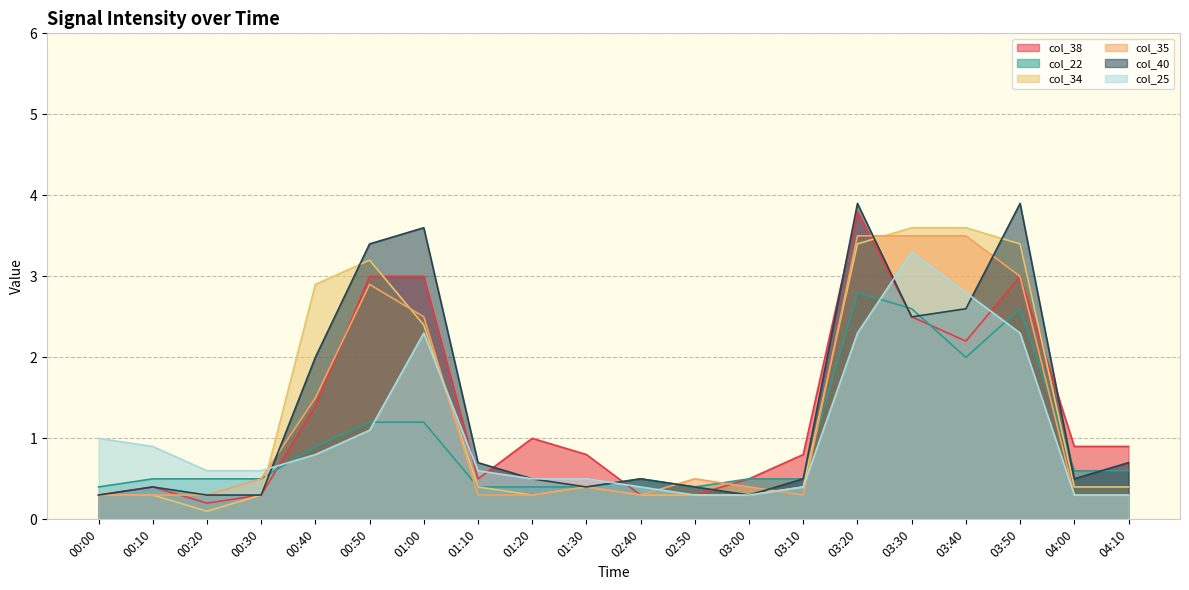

Reading right to left, what are all the values shown in this chart?

col_38: 0.9	0.9	3.0	2.2	2.5	3.8	0.8	0.5	0.3	0.3	0.8	1.0	0.5	3.0	3.0	1.4	0.3	0.2	0.4	0.3
col_22: 0.6	0.6	2.6	2.0	2.6	2.8	0.5	0.5	0.4	0.5	0.4	0.4	0.4	1.2	1.2	0.9	0.5	0.5	0.5	0.4
col_34: 0.4	0.4	3.4	3.6	3.6	3.4	0.4	0.3	0.3	0.3	0.4	0.3	0.4	2.4	3.2	2.9	0.3	0.1	0.3	0.3
col_35: 0.3	0.3	3.0	3.5	3.5	3.5	0.3	0.4	0.5	0.3	0.4	0.3	0.3	2.5	2.9	1.5	0.5	0.3	0.3	0.3
col_40: 0.7	0.5	3.9	2.6	2.5	3.9	0.5	0.3	0.4	0.5	0.4	0.5	0.7	3.6	3.4	2.0	0.3	0.3	0.4	0.3
col_25: 0.3	0.3	2.3	2.8	3.3	2.3	0.4	0.3	0.3	0.4	0.5	0.5	0.6	2.3	1.1	0.8	0.6	0.6	0.9	1.0